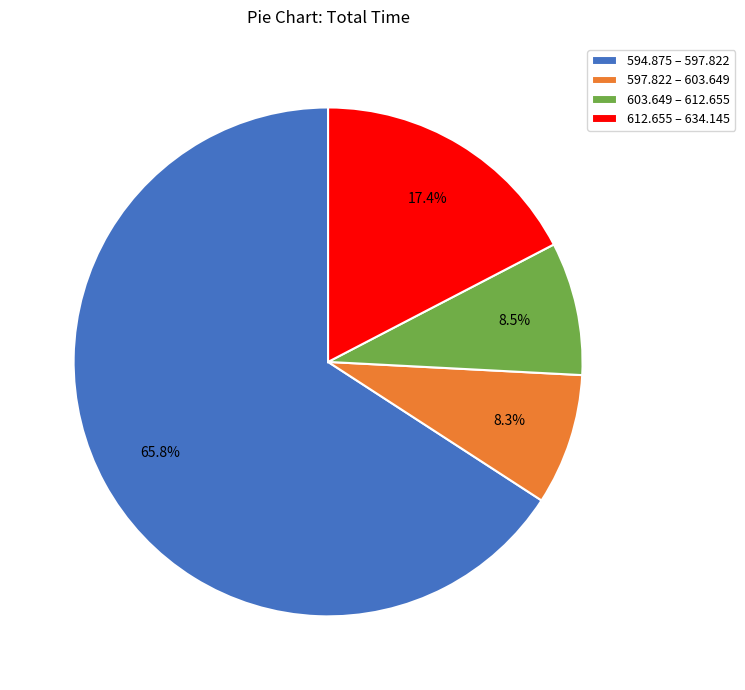

Does any single category account for the majority?

Yes